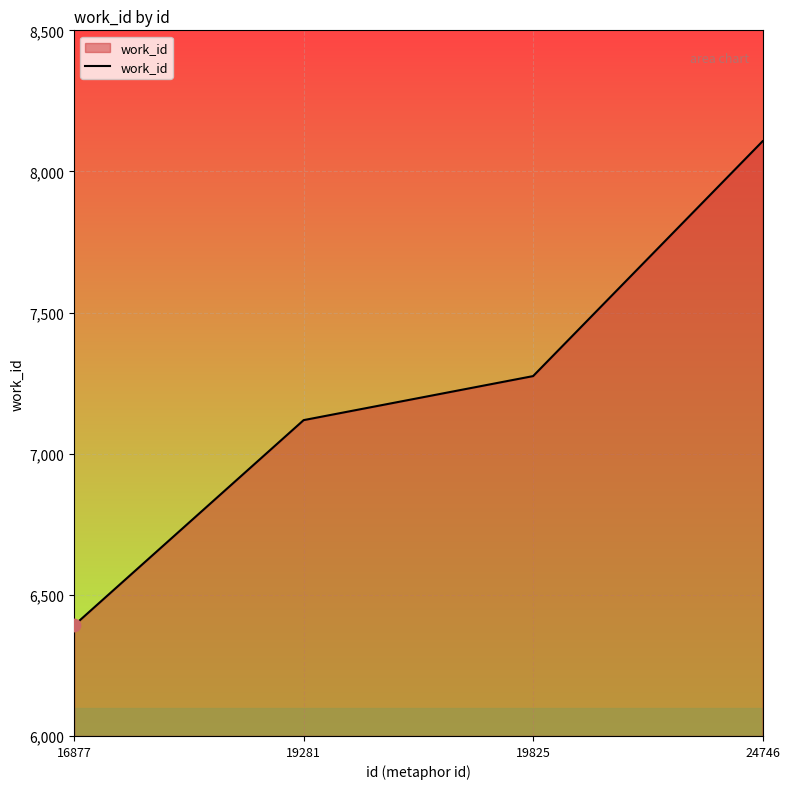

What is the ratio of the value at 16877 to the value at 19281?

0.9